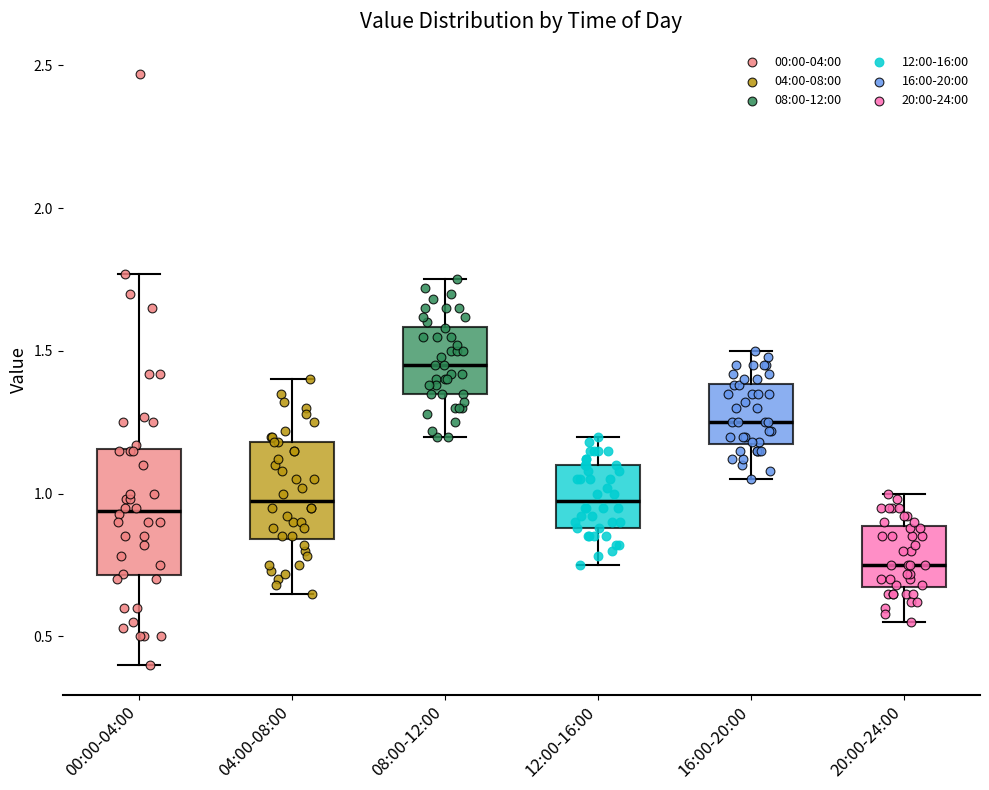

Where is the lower edge of the box for 20:00-24:00 on the y-axis? The values are not printed on the chart, so give them approximately, as read against the axis.

0.65